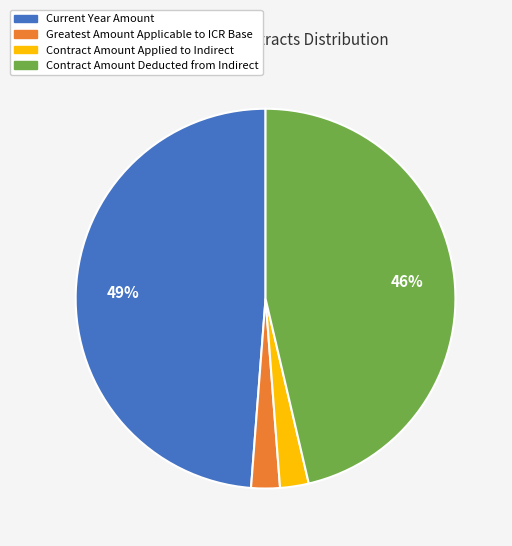

Which has a higher value, Contract Amount Deducted from Indirect or Current Year Amount?

Current Year Amount